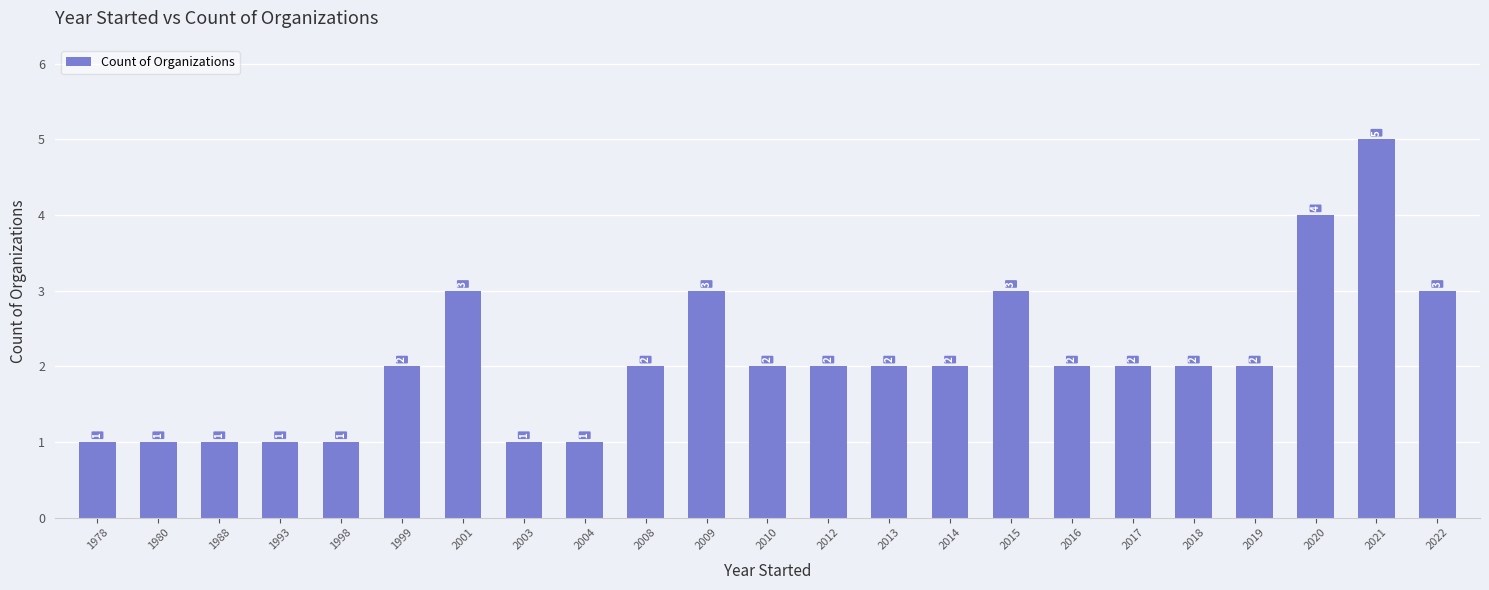

What is the greatest value displayed?

5